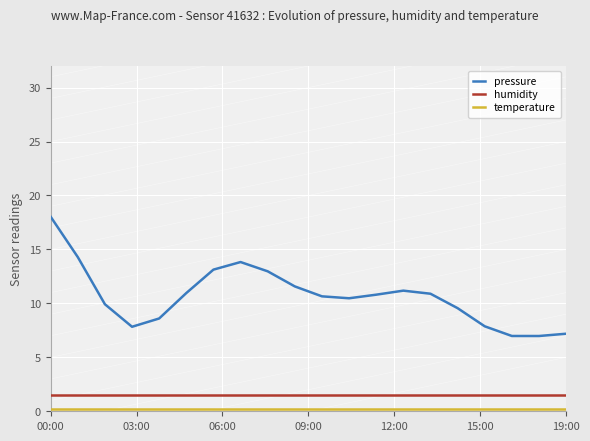

What is the maximum value shown in the chart?

18.0